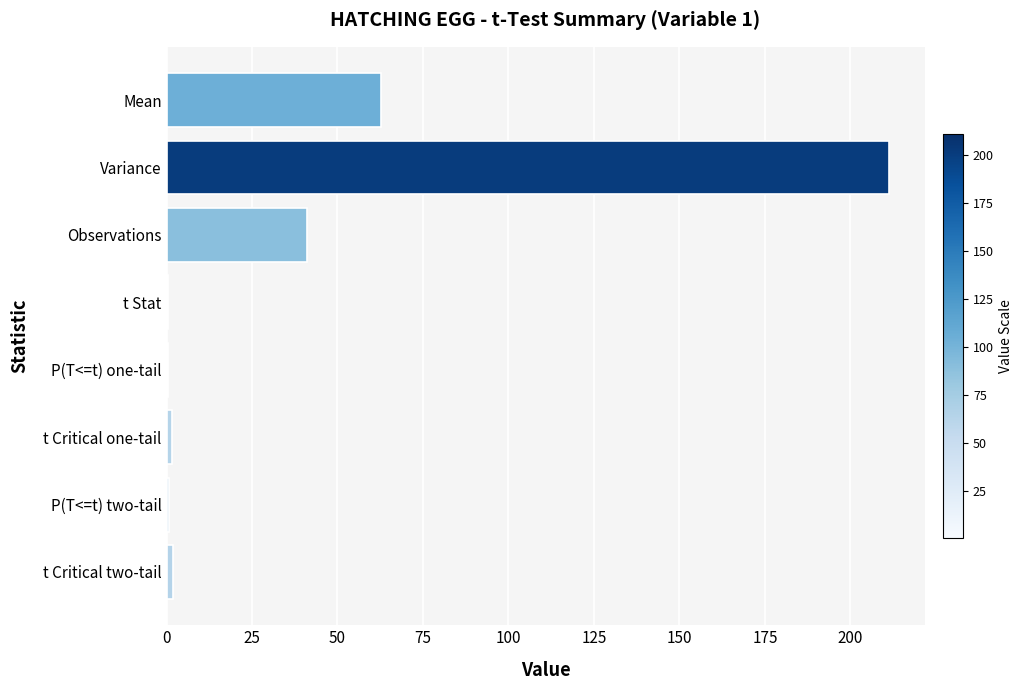

Which has a higher value, Variance or P(T<=t) two-tail?

Variance